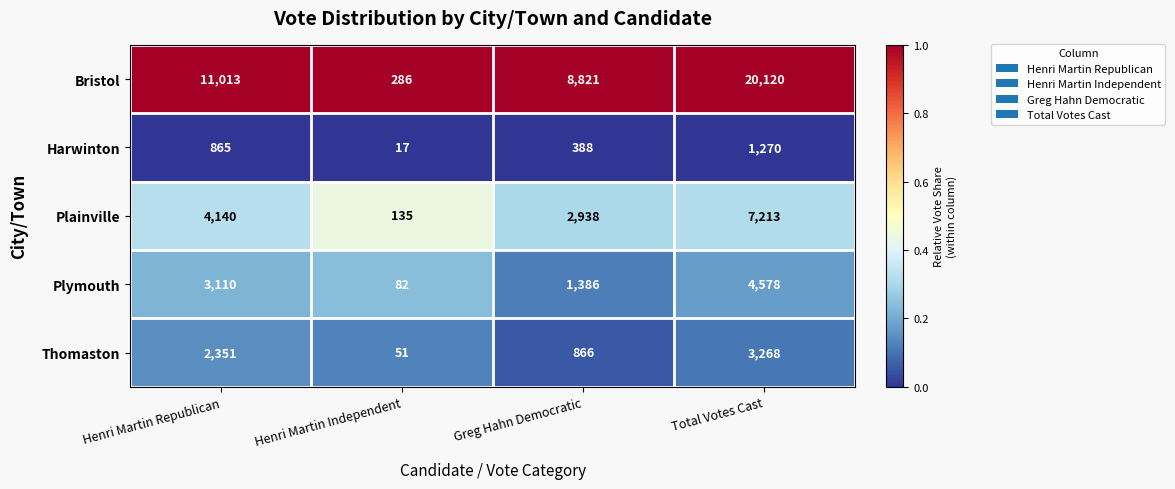

How many Plymouth values are between 1386 and 4578?

3